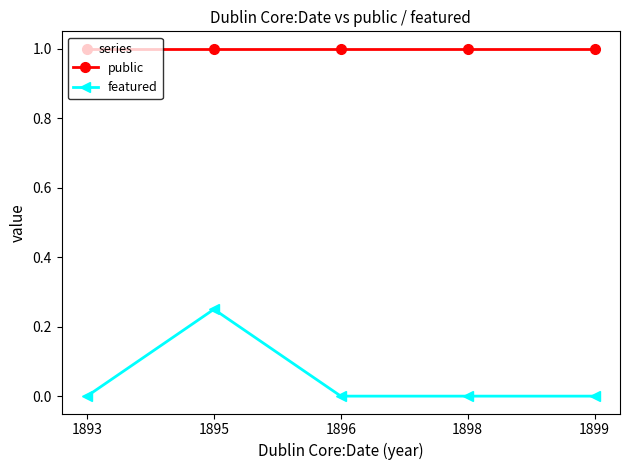

What is the value of the public point at the 2nd from the left?

1.0